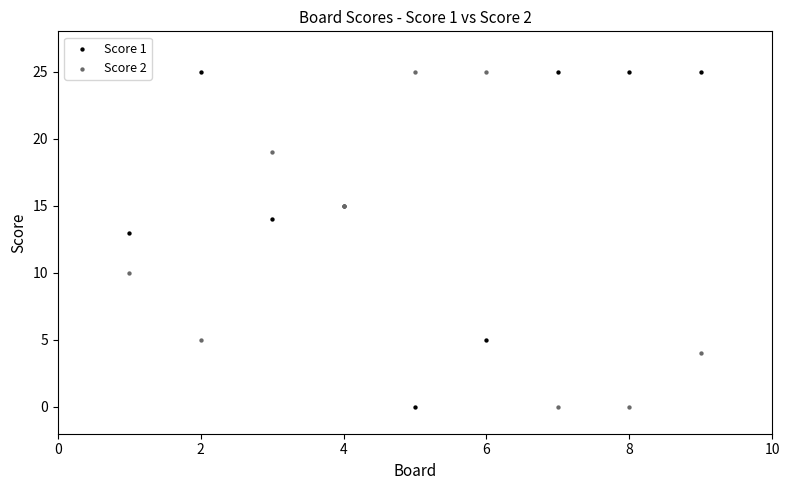

Across all series, what Y value is closest to 12?

13